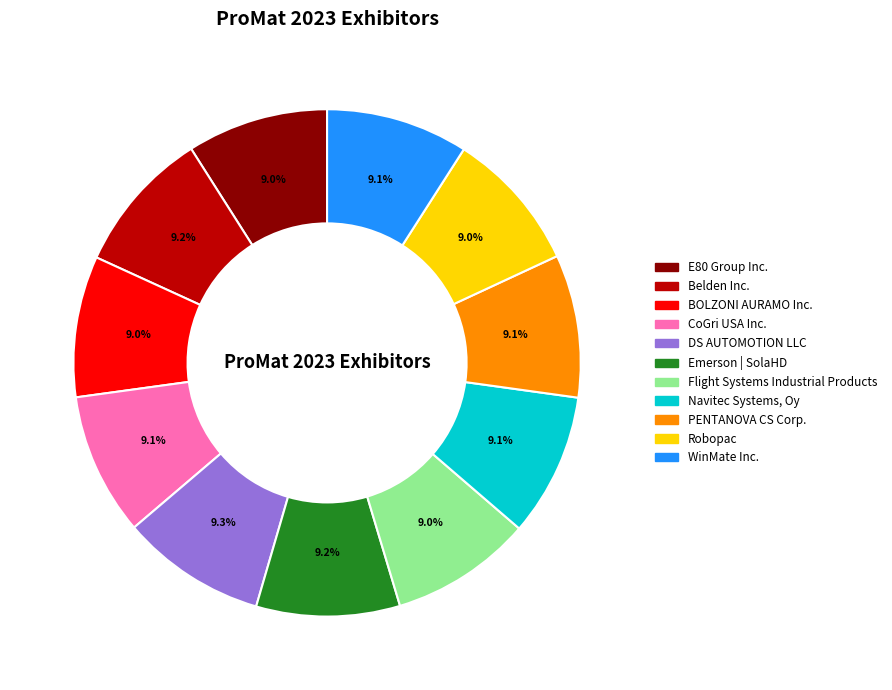

Count the number of slices in the pie.

11